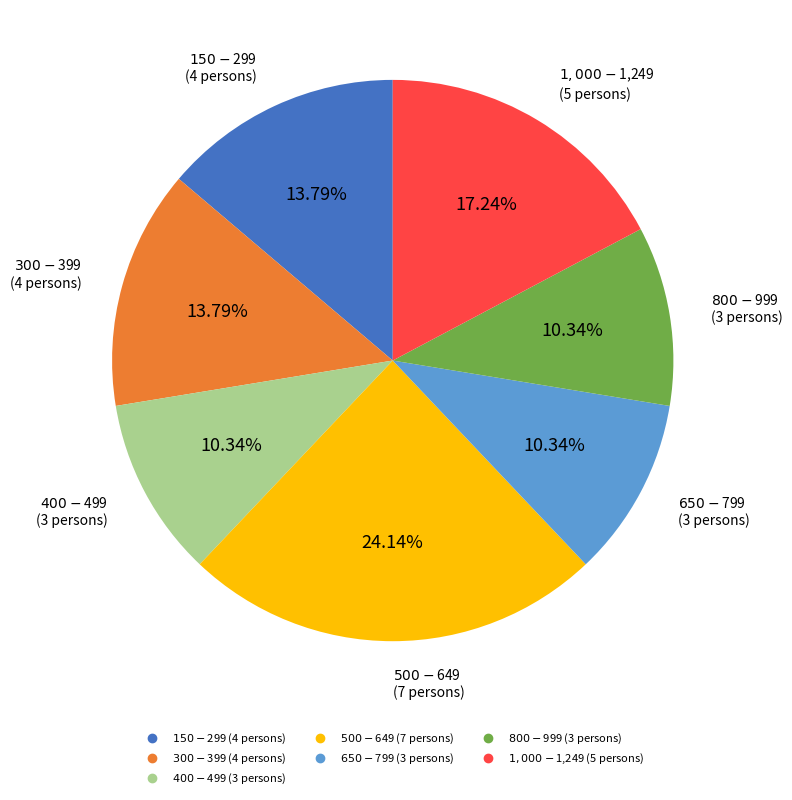

Does $650-$799 account for over 50% of the chart?

No